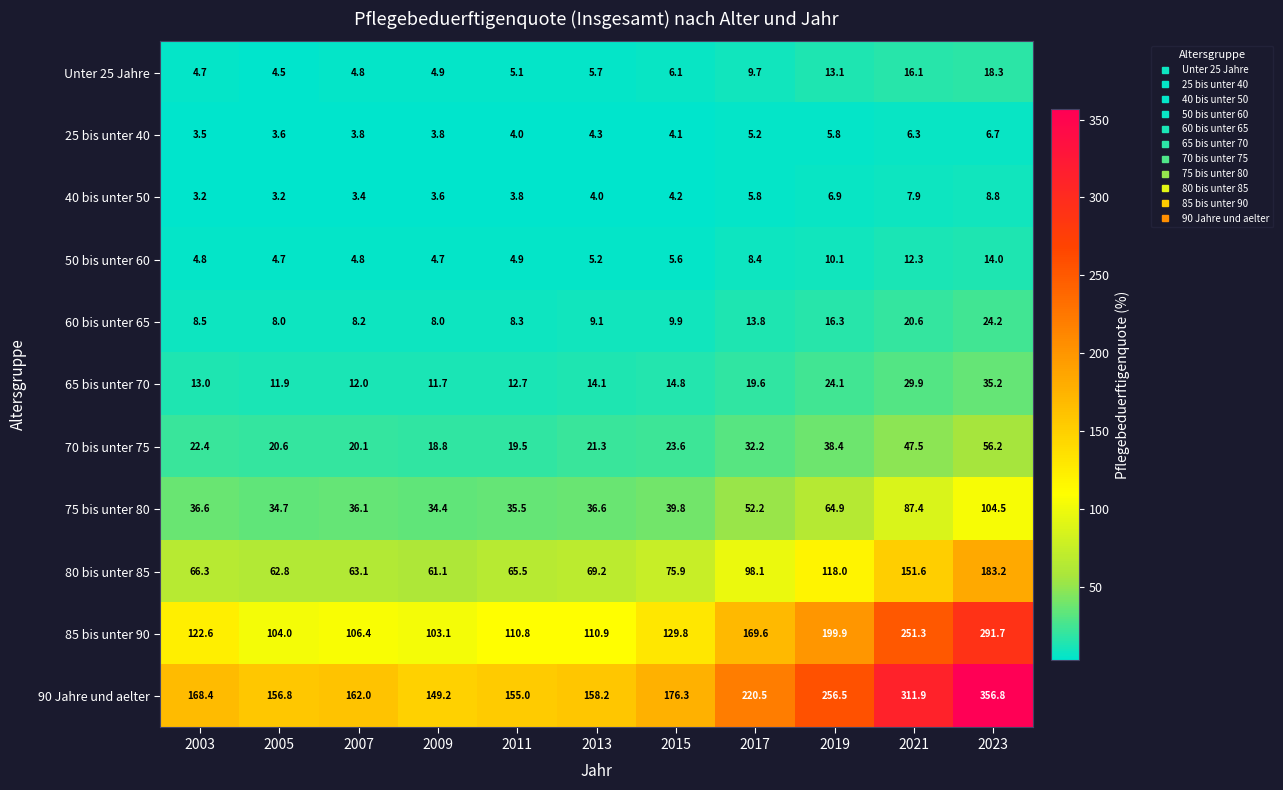

What is the sum of all 50 bis unter 60 values?

79.5